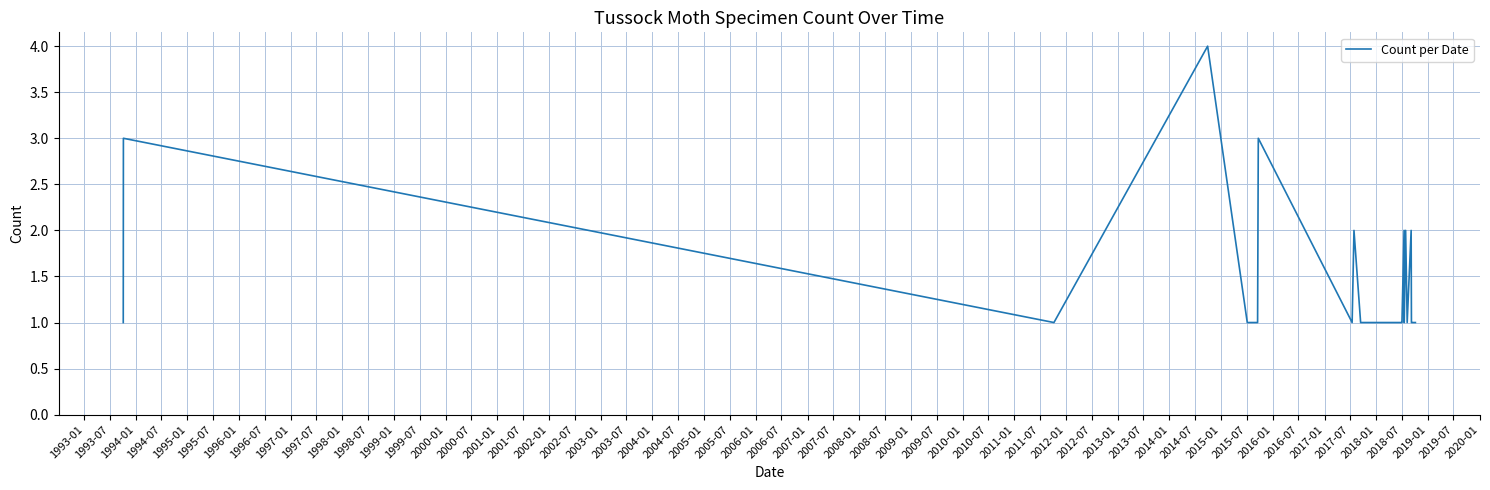

What is the average value?

1